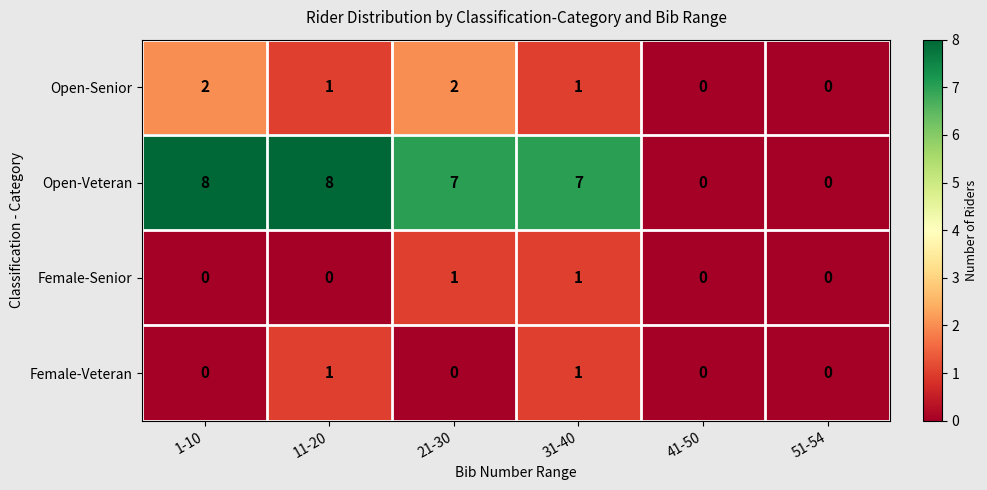

True or false: Open-Senior has a value of 1 at 41-50.

False